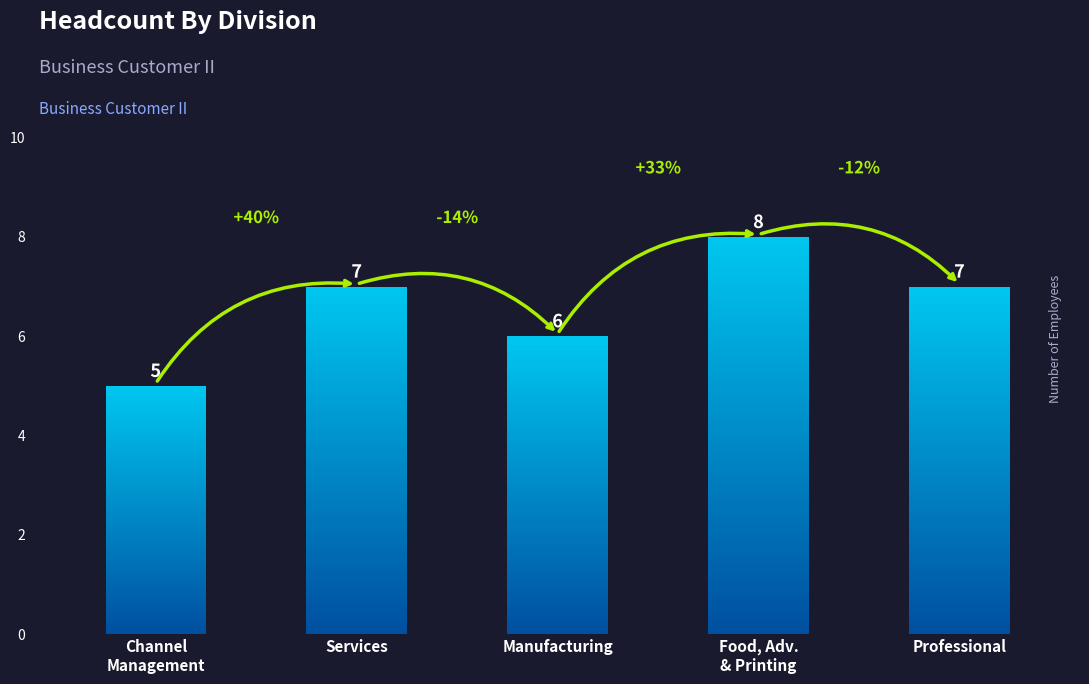

What is the average value?

7